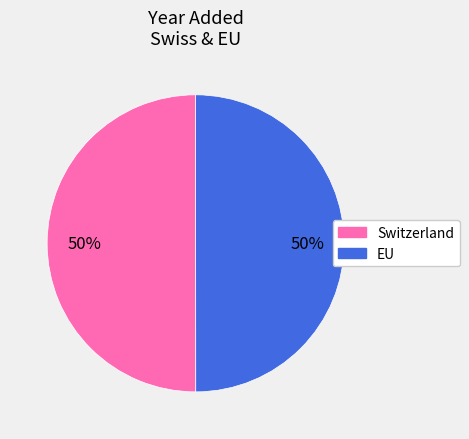

Is it true that Switzerland is 50% of the pie?

True